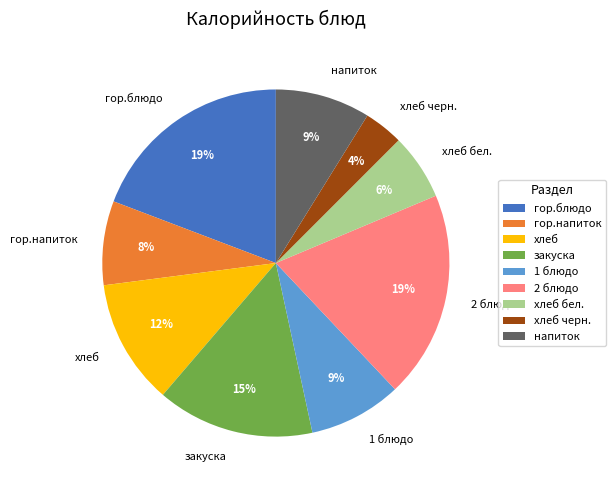

What is the ratio of the value at гор.напиток to the value at 1 блюдо?

0.9